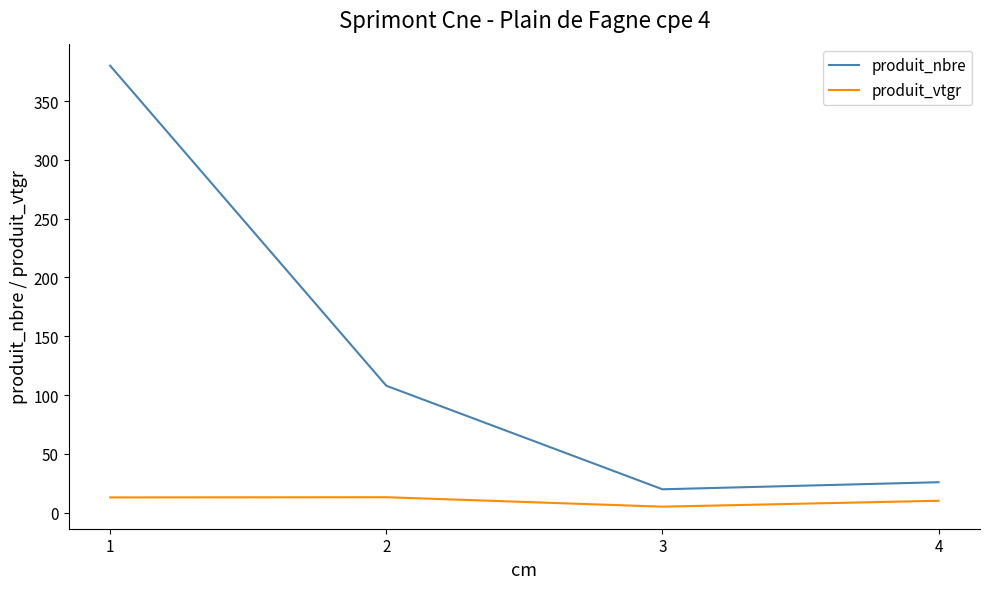

What are all the series names shown in the legend?

produit_nbre, produit_vtgr